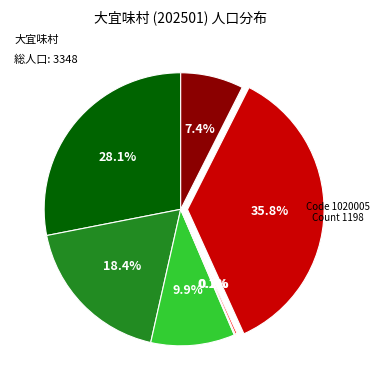

Does any single category account for the majority?

No